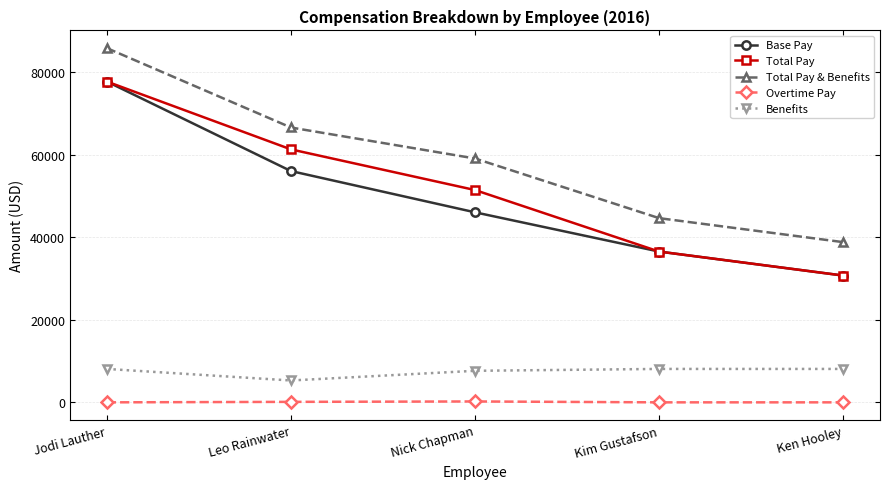

True or false: Total Pay & Benefits and Overtime Pay intersect in this chart.

False